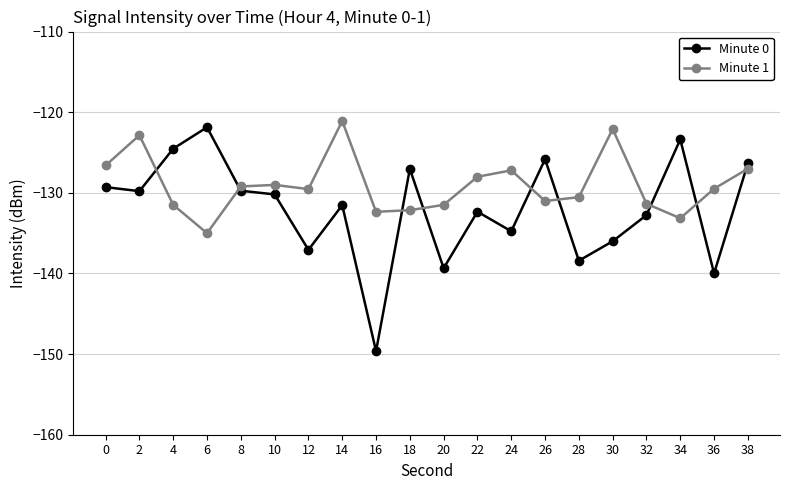

At which label does Minute 0 reach its peak?

6